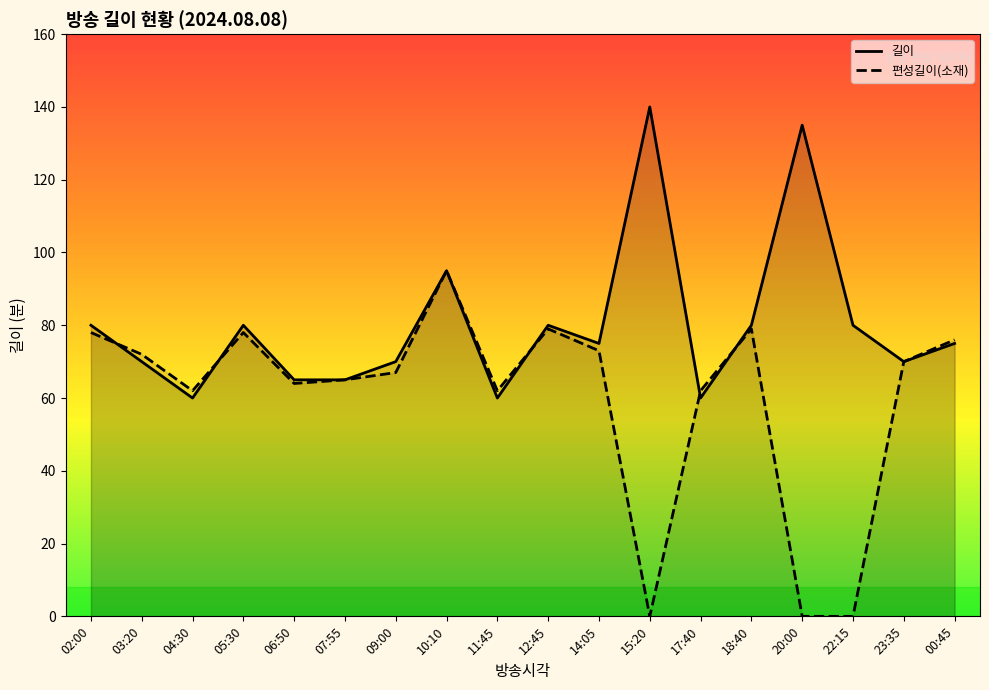

True or false: 길이 has more than 0 interior local peaks.

True